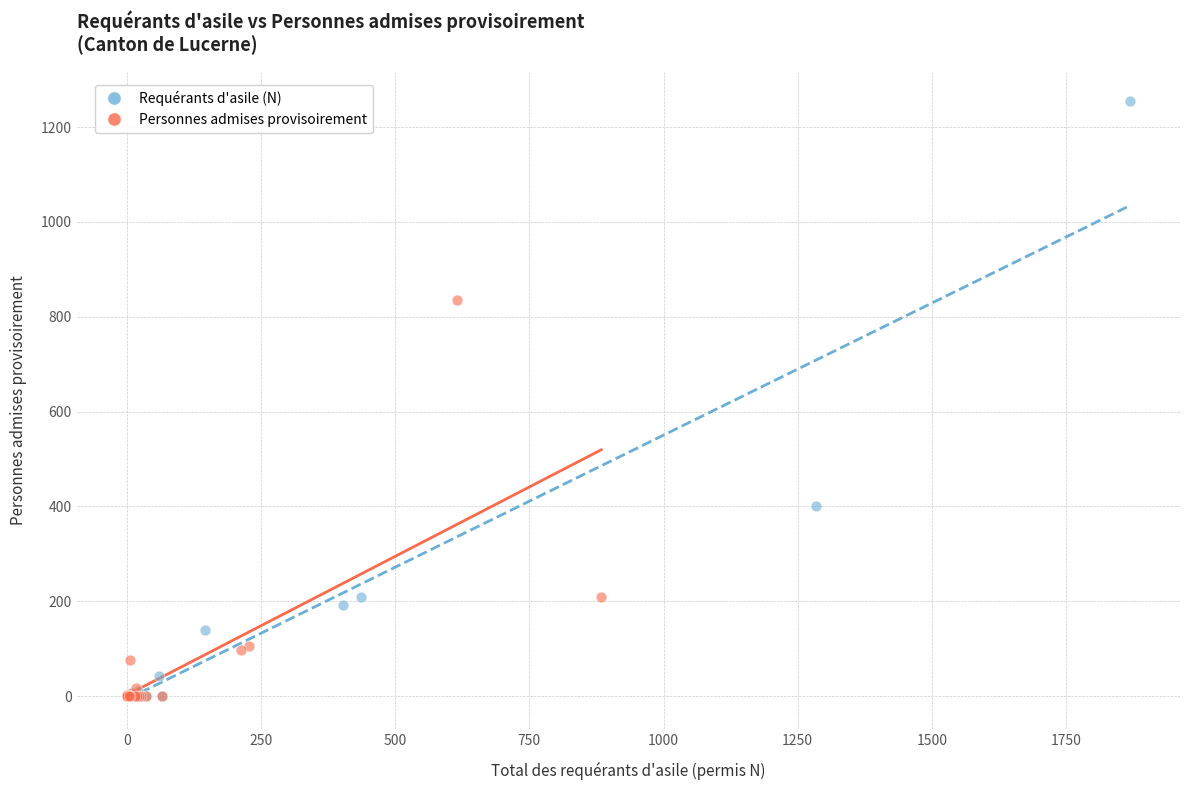

Which series has the largest Y range (max minus min)?

Requérants d'asile (N)